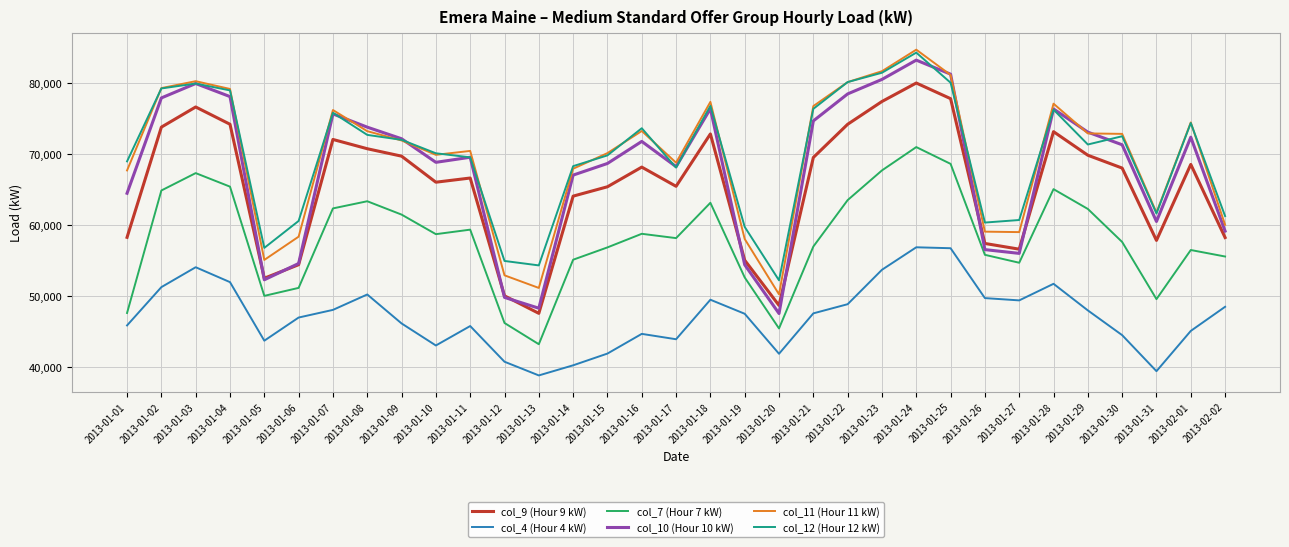

What is the average value of the col_7 (Hour 7 kW) series?

58066